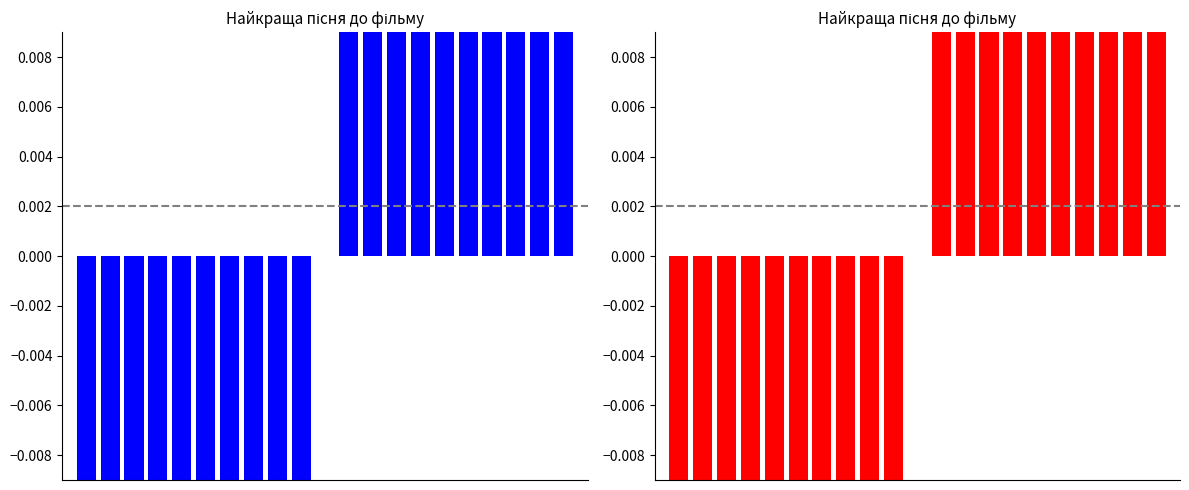

Does the chart contain any negative values?

Yes